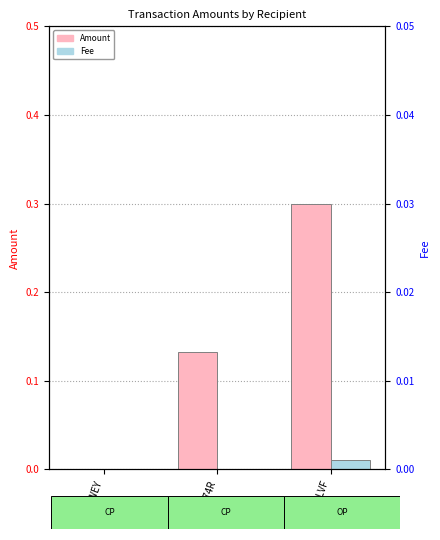

Rank the series by their maximum value, from lowest to highest.

Fee, Amount